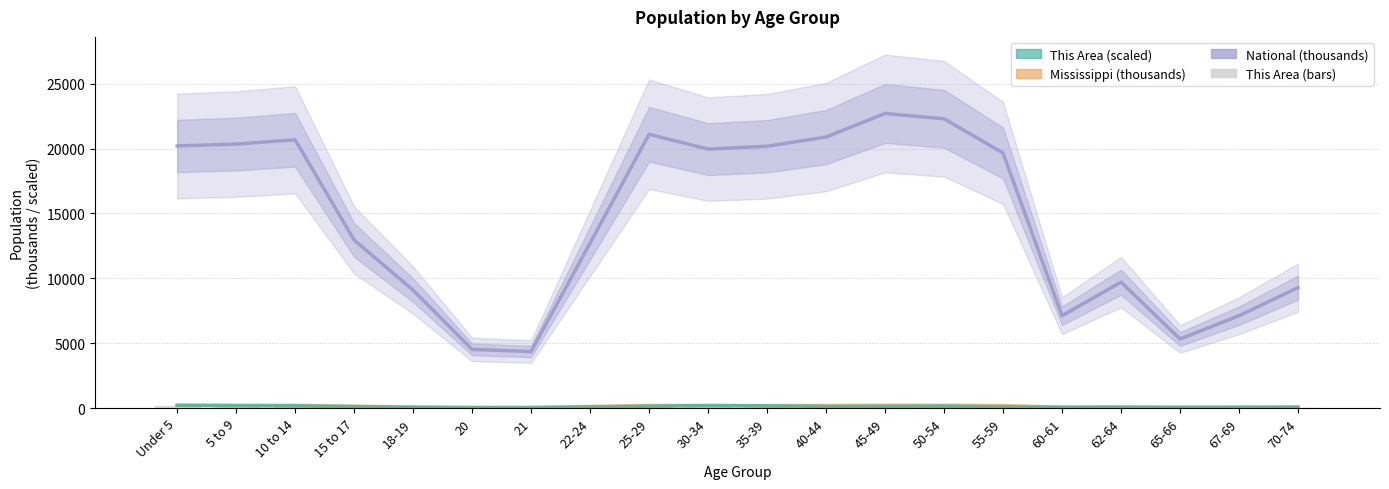

The This Area (scaled) series shows 203.1 at 40-44. True or false?

False